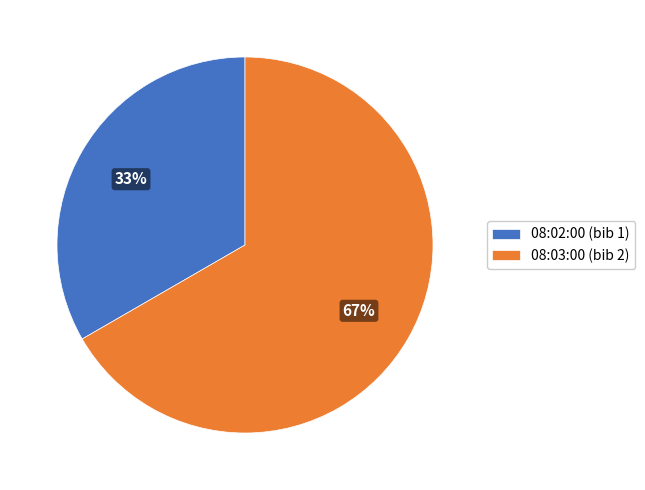

How many segments does this pie chart have?

2